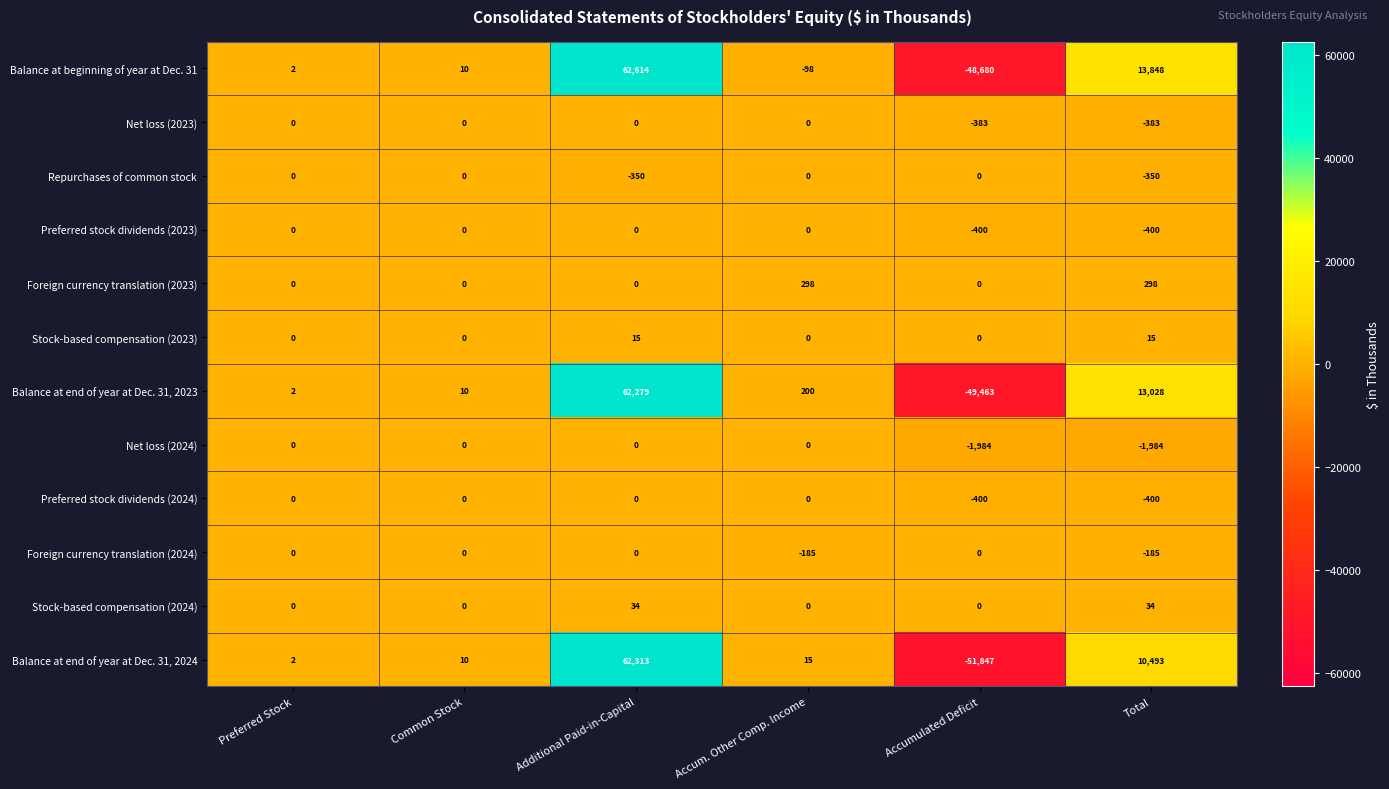

At which category is the sum across all series the highest?

Additional Paid-in-Capital